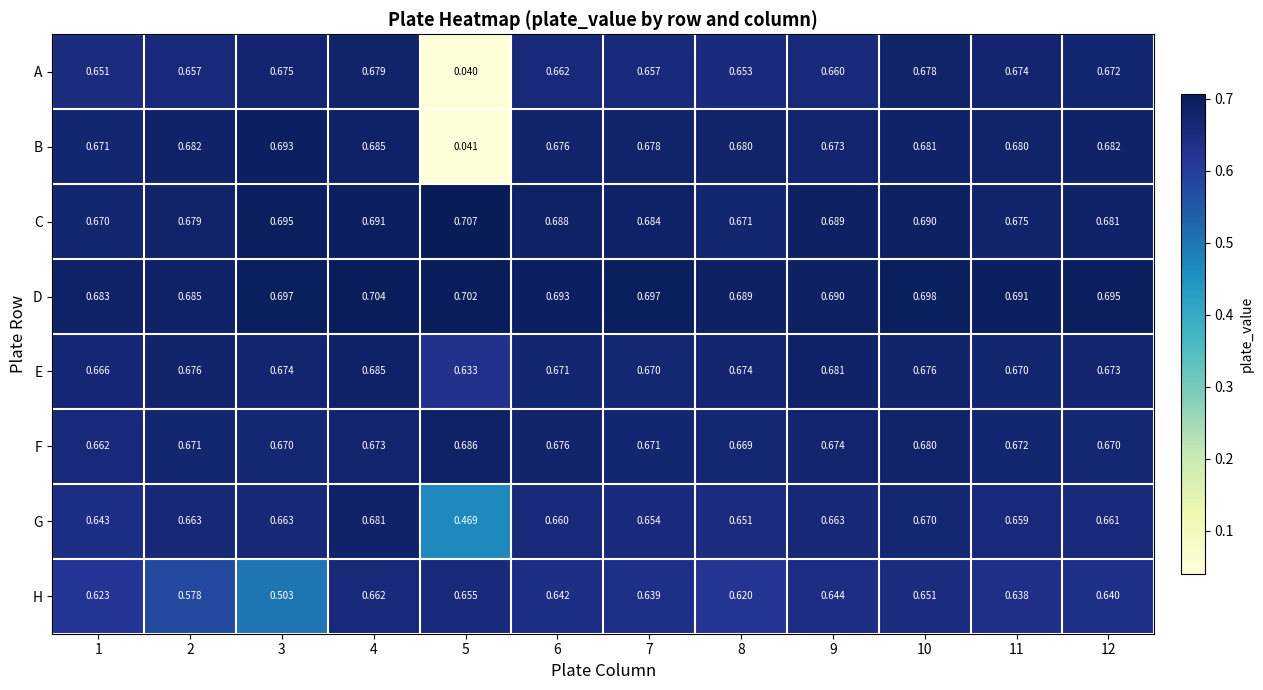

Rank the series at 2 from lowest to highest value.

H, A, G, F, E, C, B, D